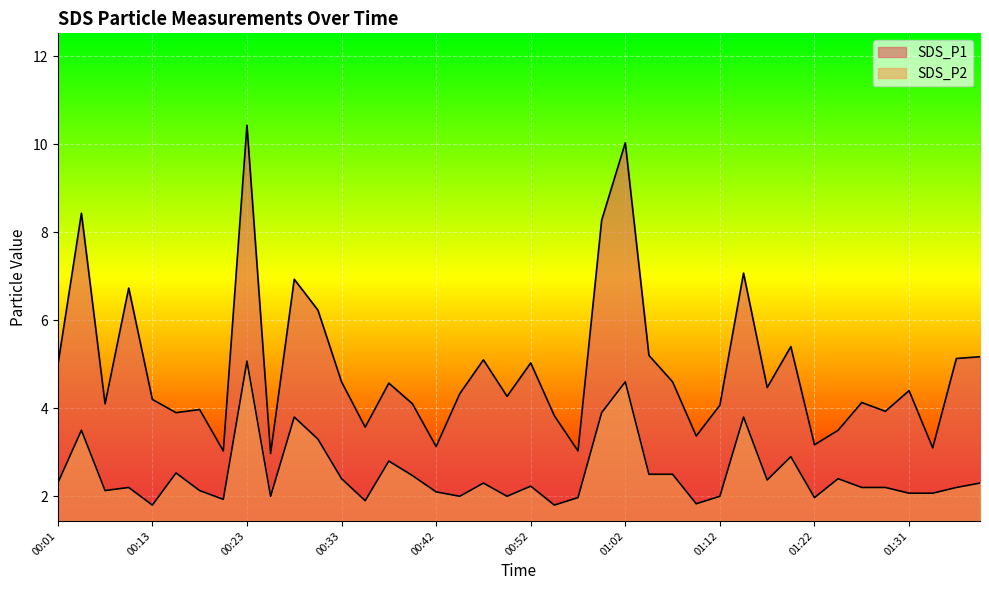

True or false: SDS_P2 has more than 2 interior local peaks.

True